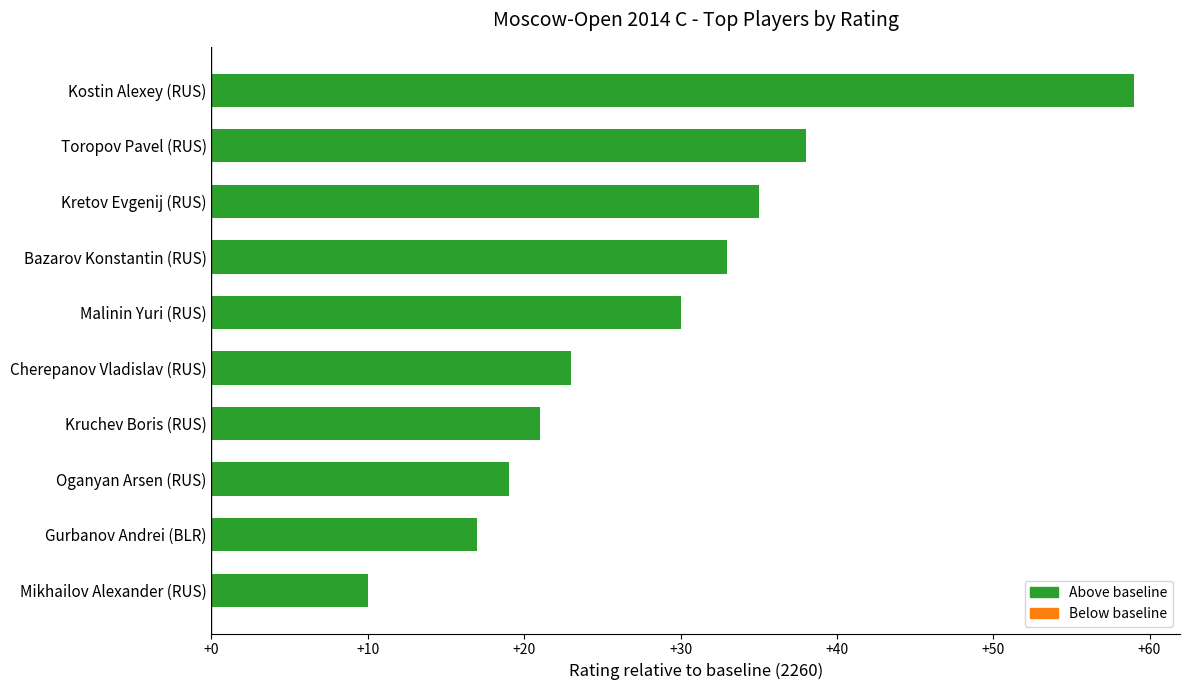

What is the value of the 4th bar from the top?

33